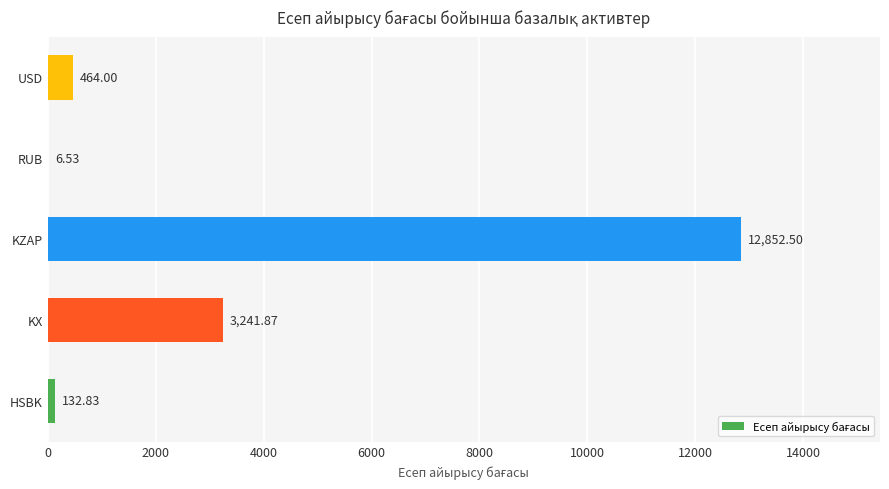

What is the sum of the values at RUB and HSBK?

139.4